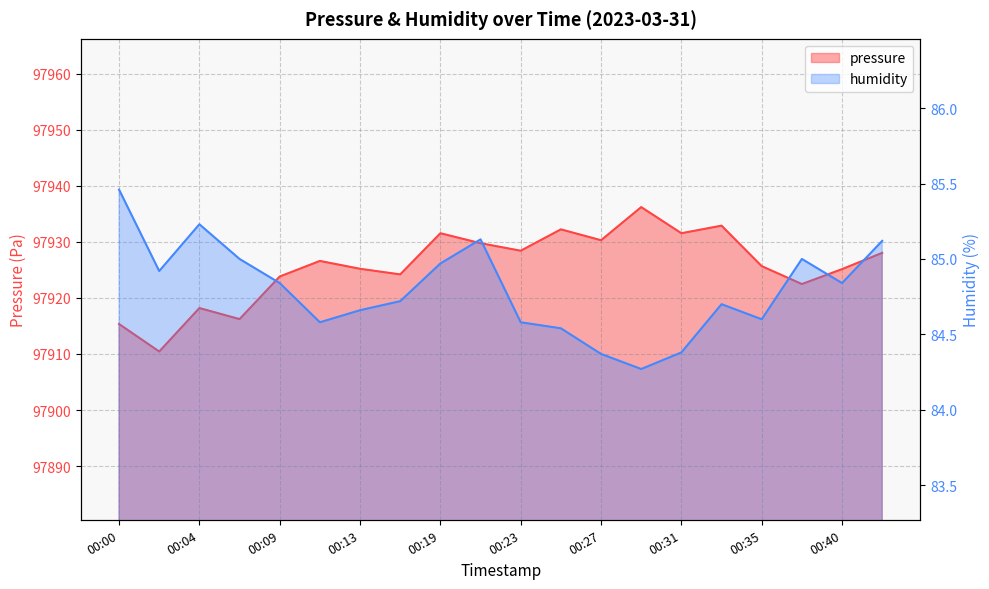

Which label corresponds to the largest value in the chart?

00:29